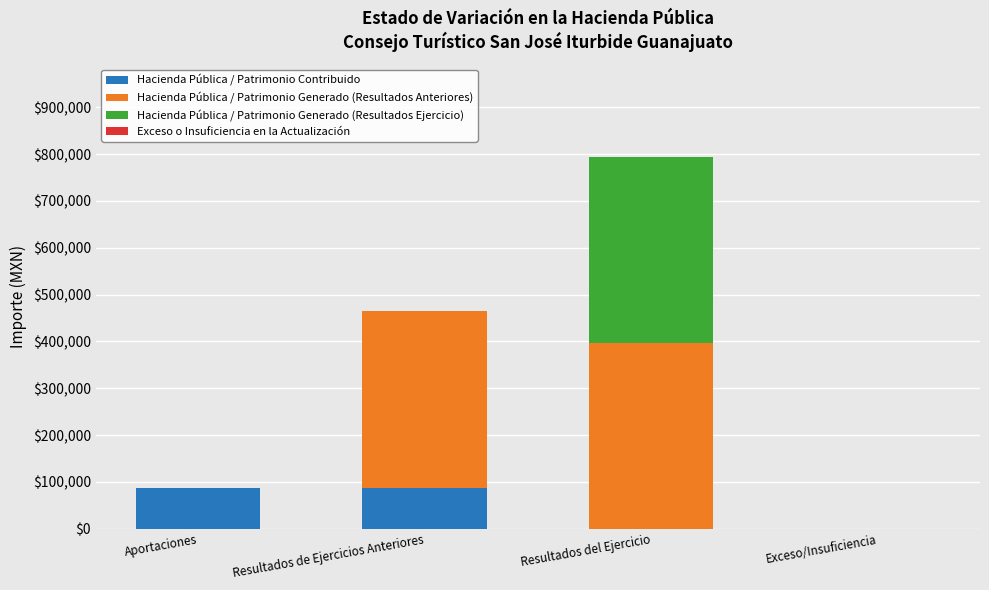

Reading left to right, transcribe the values for Hacienda Pública / Patrimonio Contribuido.

Aportaciones=87990.0	Resultados de Ejercicios Anteriores=87990.0	Resultados del Ejercicio=0.0	Exceso/Insuficiencia=0.0